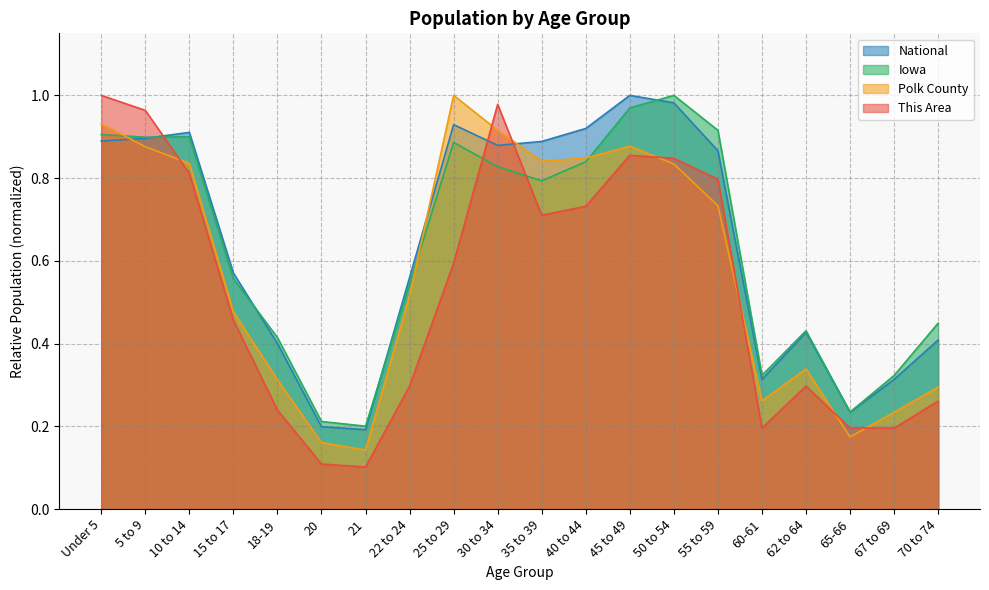

How many series are shown in this chart?

4